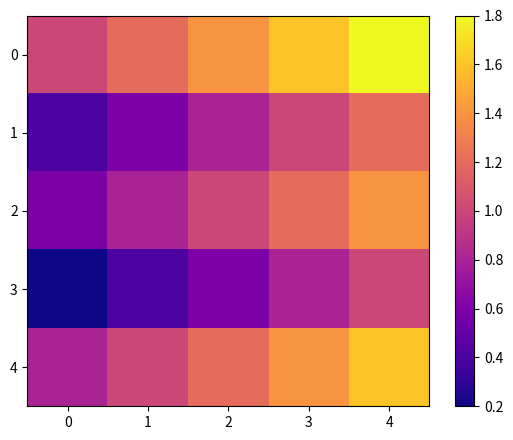

Which has a higher value, 1 or 2?

2